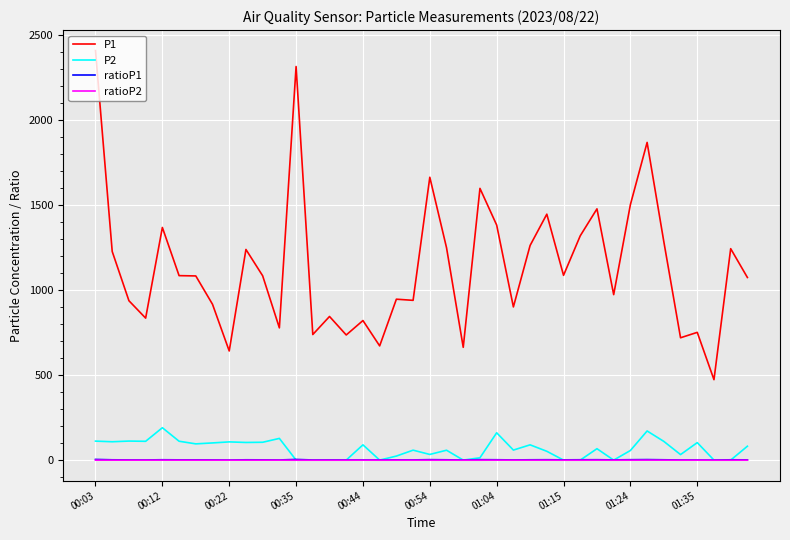

What is the difference between the maximum and minimum values in the P2 series?

190.4